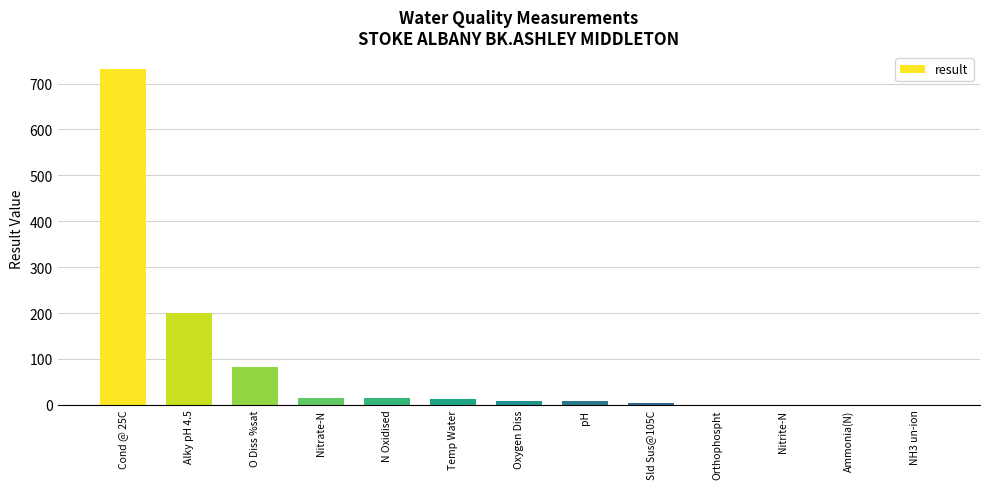

Is it true that the value at Ammonia(N) is 0.0?

True